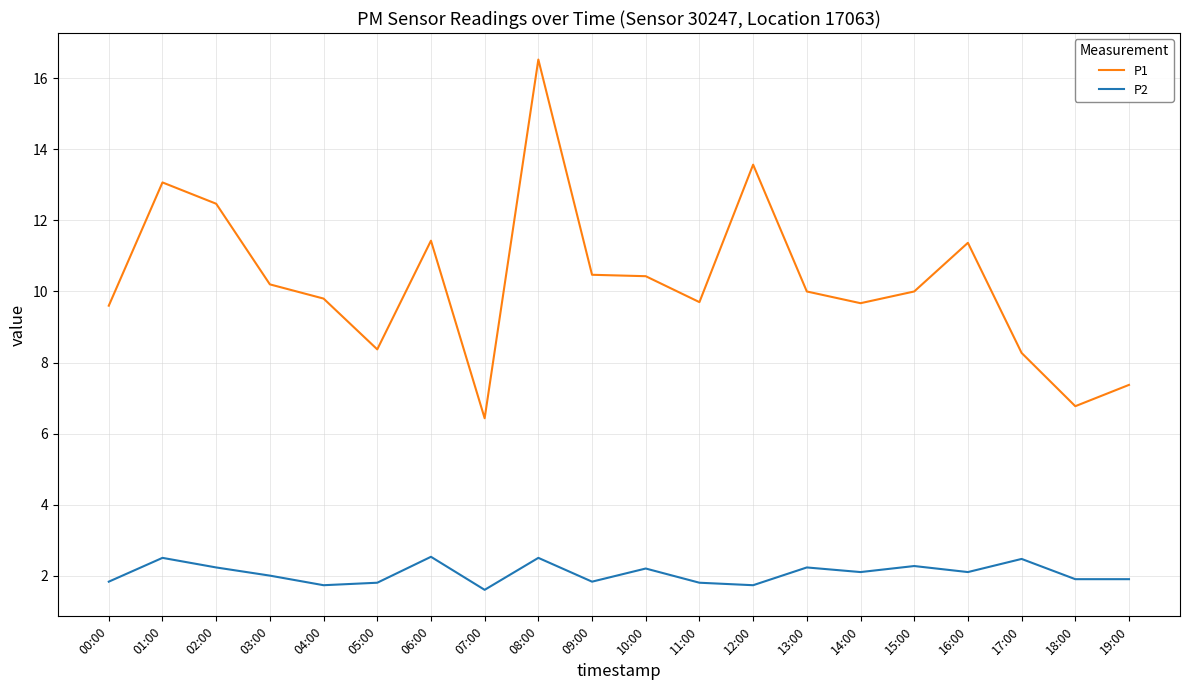

True or false: P1 has a value of 10.5 at 09:00.

True